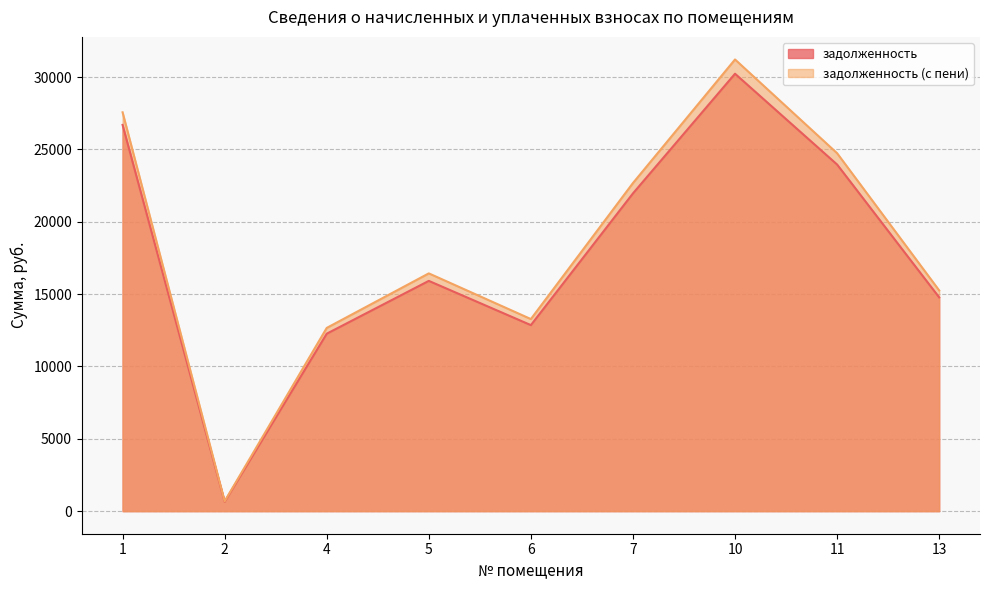

Does the chart display data point markers on the line(s)?

No